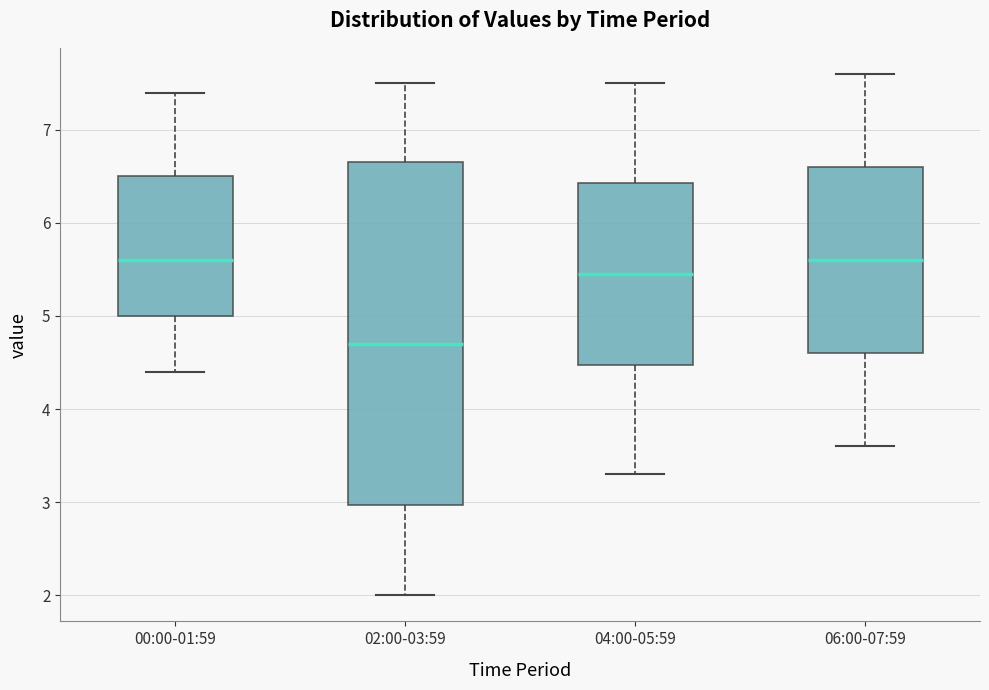

Where does the median line of the box for 06:00-07:59 sit on the y-axis? The values are not printed on the chart, so give them approximately, as read against the axis.

5.6